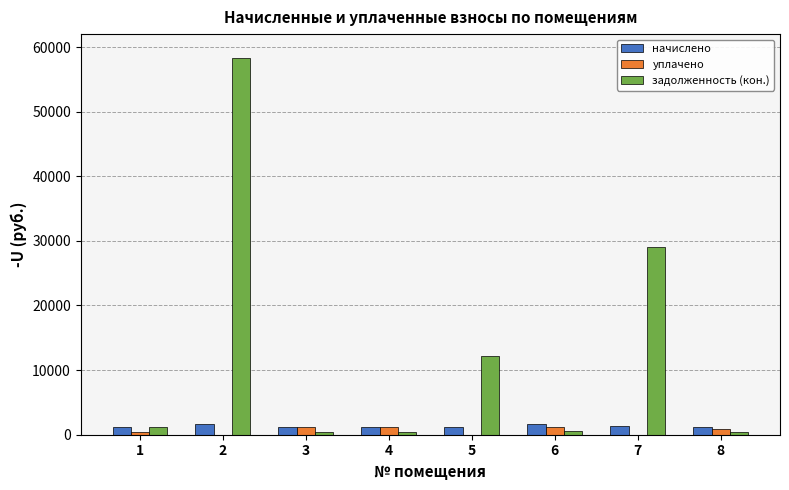

At which label does начислено first exceed 1268?

2